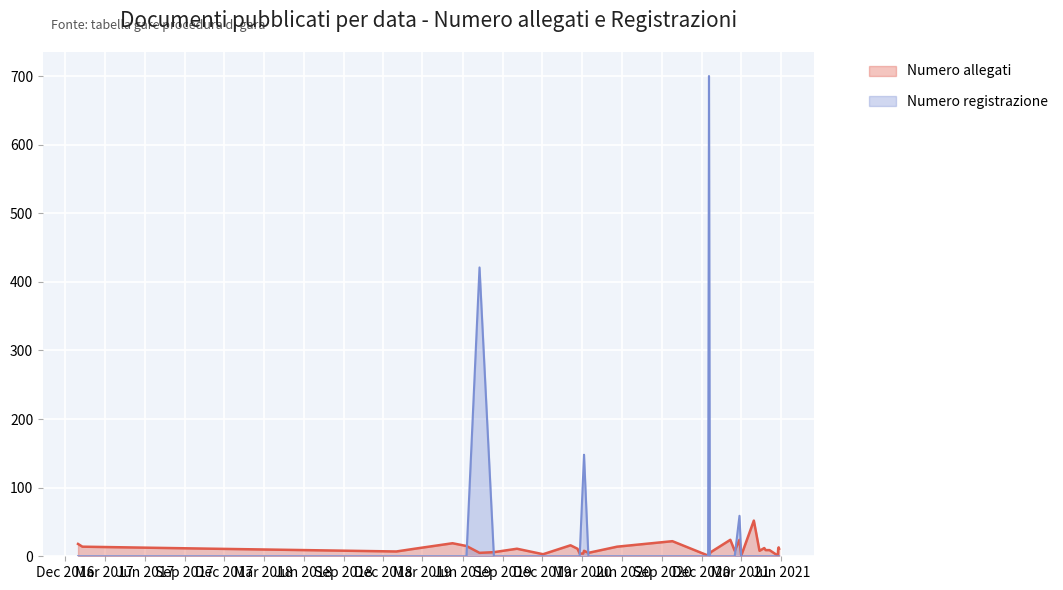

Reading left to right, list all the values displayed in this chart.

Numero allegati: 2016-12-30=18	2017-01-09=14	2017-11-06=11	2018-12-31=7	2019-02-11=11	2019-05-09=19	2019-06-10=15	2019-07-10=5	2019-08-12=6	2019-10-04=11	2019-12-03=3	2020-02-04=16	2020-02-20=11	2020-02-25=4	2020-03-04=4	2020-03-06=8	2020-03-16=5	2020-05-21=14	2020-09-25=22	2020-12-16=1	2020-12-18=5	2020-12-20=4	2020-12-22=6	2021-02-05=24	2021-02-15=8	2021-02-26=24	2021-03-02=1	2021-03-31=52	2021-04-13=8	2021-04-24=12	2021-04-27=9	2021-05-06=9	2021-05-25=1	2021-05-26=11	2021-05-27=13	2021-05-28=11
Numero registrazione: 2016-12-30=0	2017-01-09=0	2017-11-06=0	2018-12-31=0	2019-02-11=0	2019-05-09=0	2019-06-10=0	2019-07-10=421	2019-08-12=0	2019-10-04=0	2019-12-03=0	2020-02-04=0	2020-02-20=0	2020-02-25=0	2020-03-04=118	2020-03-06=148	2020-03-16=0	2020-05-21=0	2020-09-25=0	2020-12-16=0	2020-12-18=700	2020-12-20=0	2020-12-22=0	2021-02-05=0	2021-02-15=0	2021-02-26=59	2021-03-02=0	2021-03-31=0	2021-04-13=0	2021-04-24=0	2021-04-27=0	2021-05-06=0	2021-05-25=0	2021-05-26=0	2021-05-27=0	2021-05-28=0